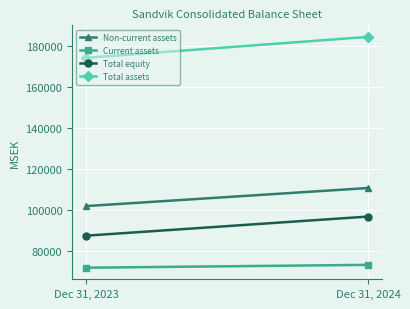

Which has a higher value, Dec 31, 2023 or Dec 31, 2024?

Dec 31, 2024